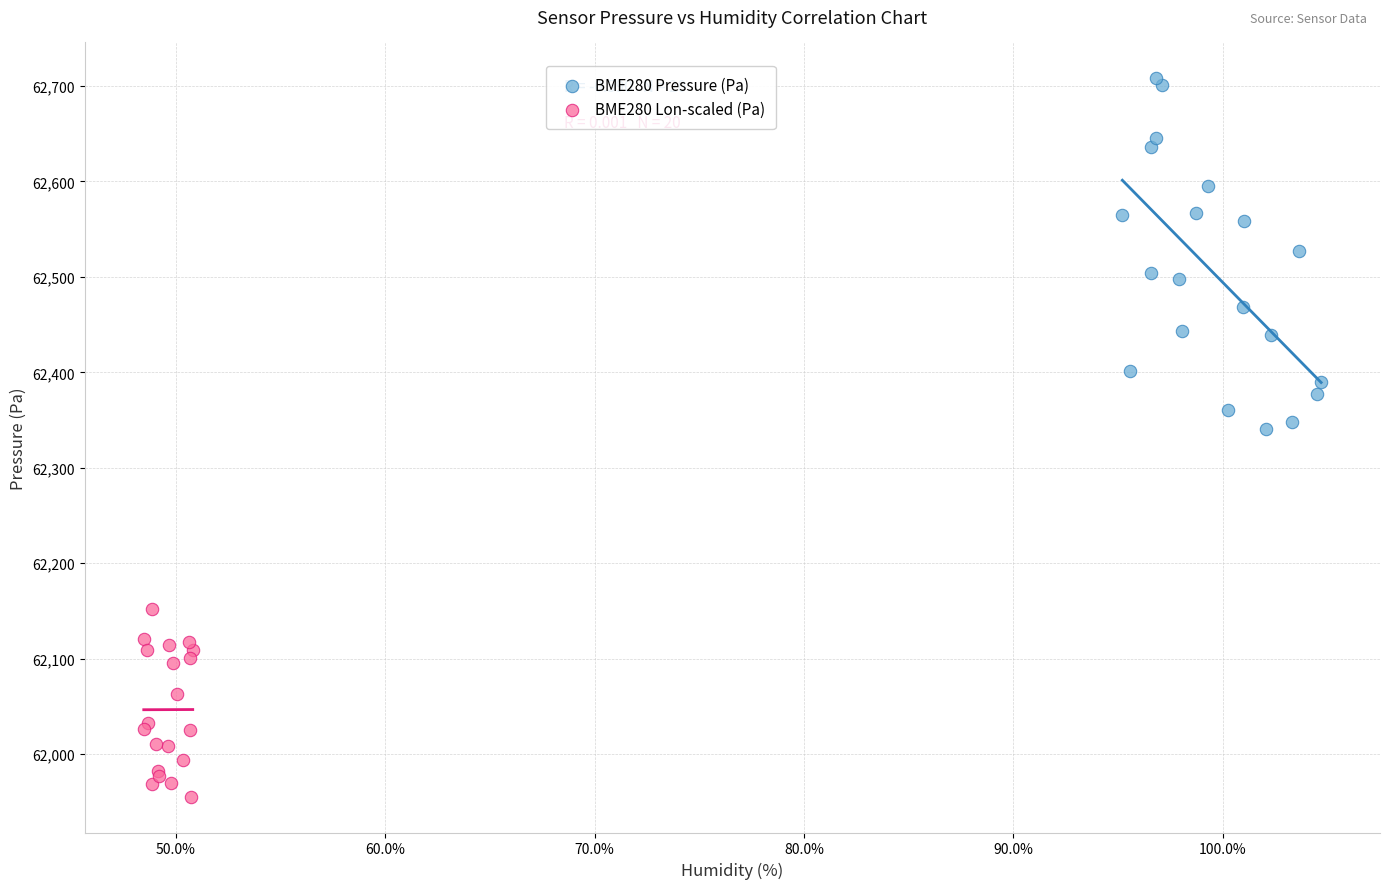

Which series has the widest spread of Y values?

BME280 Pressure (Pa)